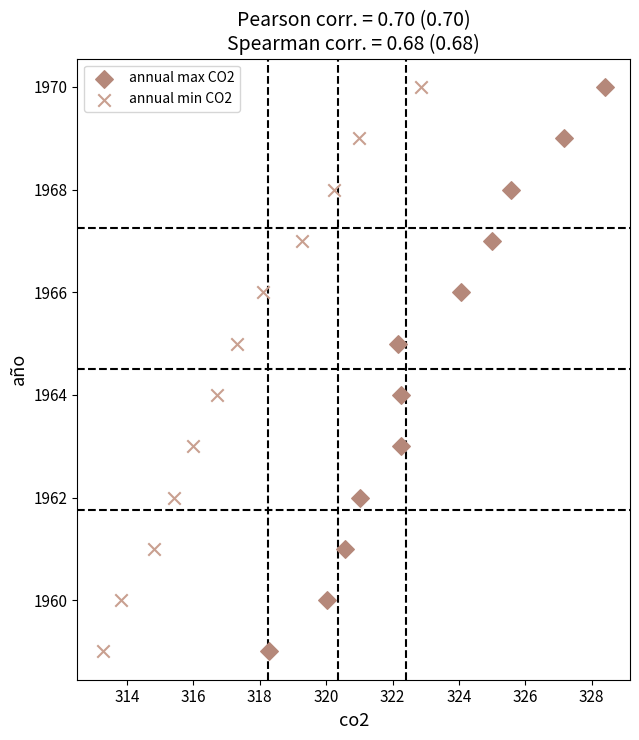

What are all the series names shown in the legend?

annual max CO2, annual min CO2